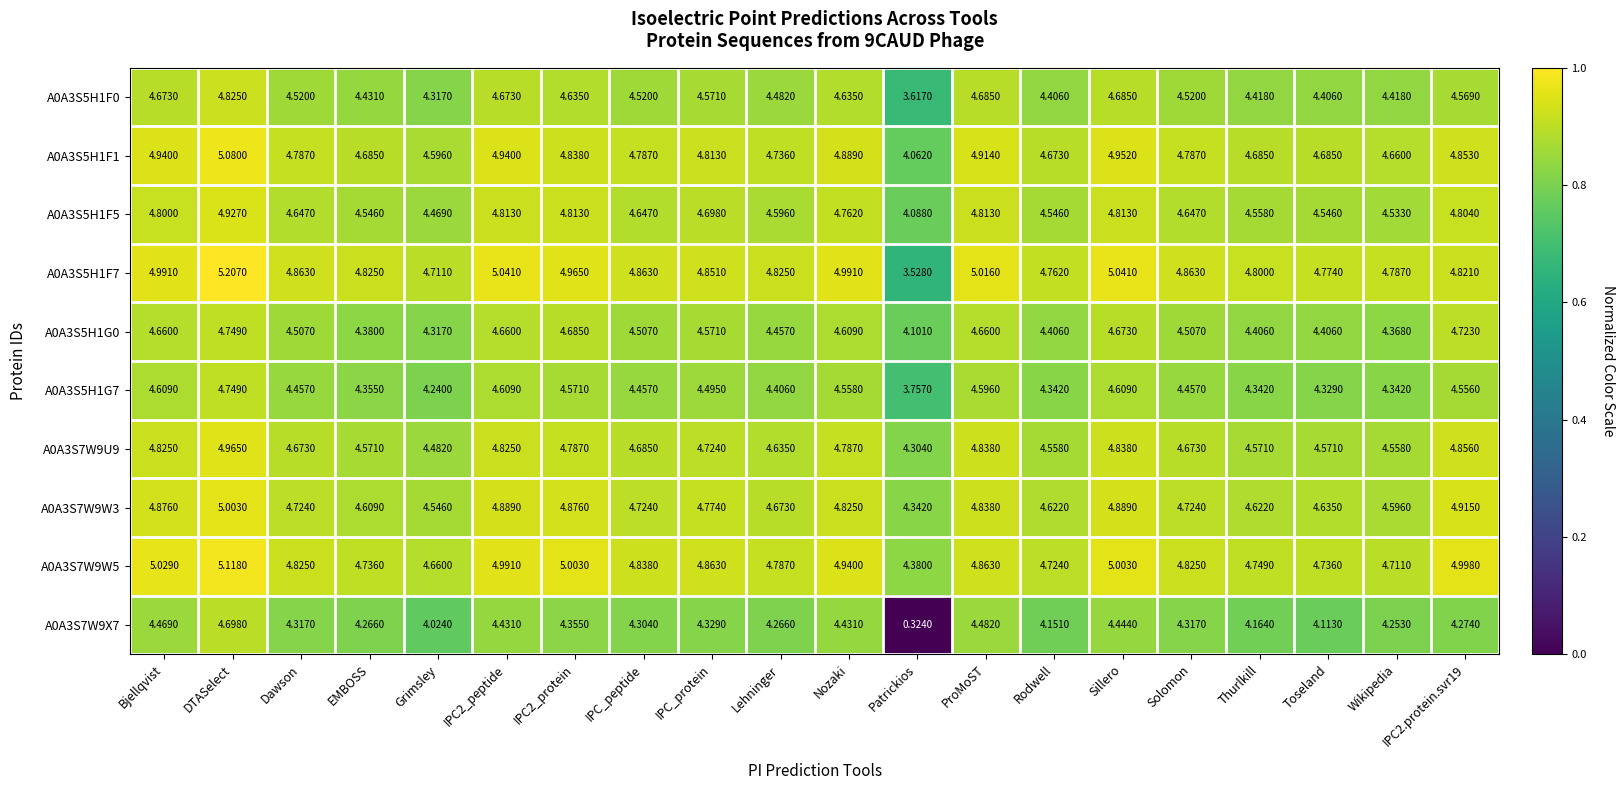

At which category is the sum across all series the highest?

DTASelect